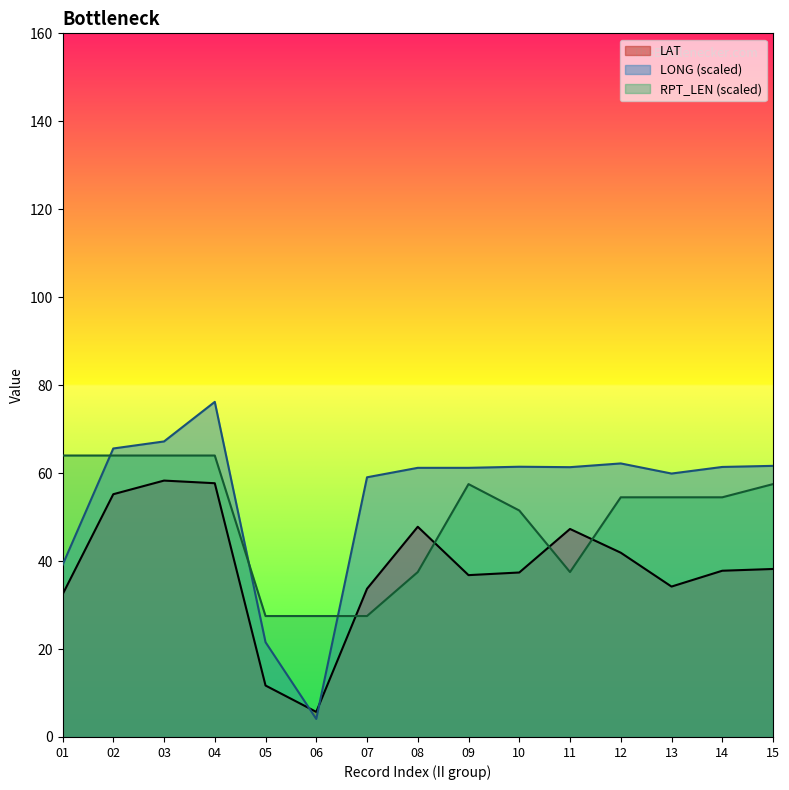

What is the difference between the LAT values at 02 and 07?

21.5